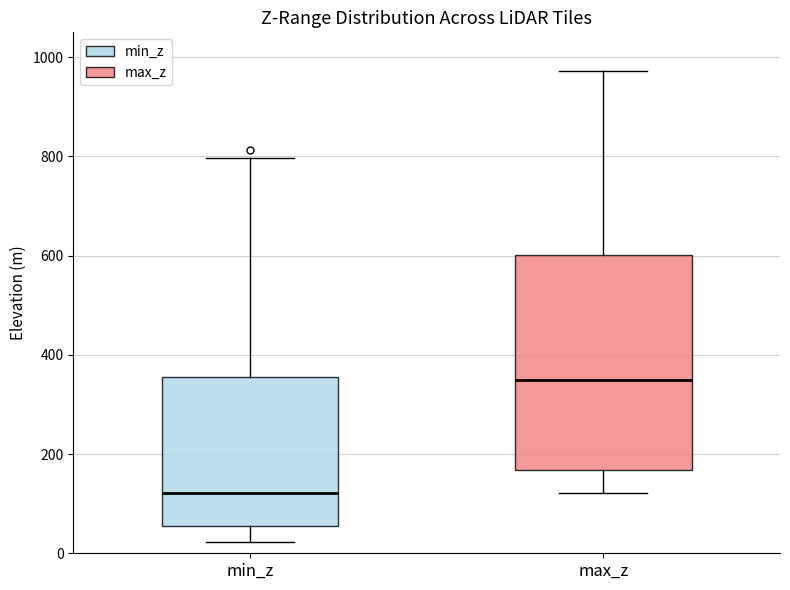

Which box is the tallest, from its lower edge to its upper edge?

max_z